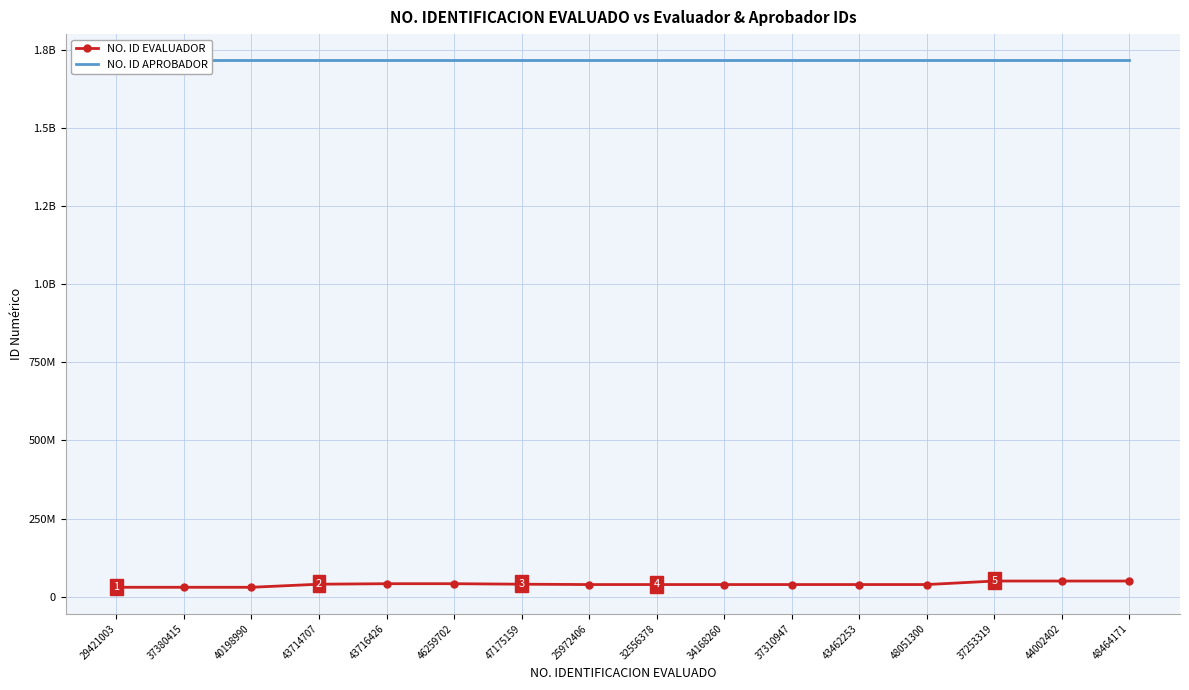

True or false: NO. ID EVALUADOR and NO. ID APROBADOR intersect in this chart.

False